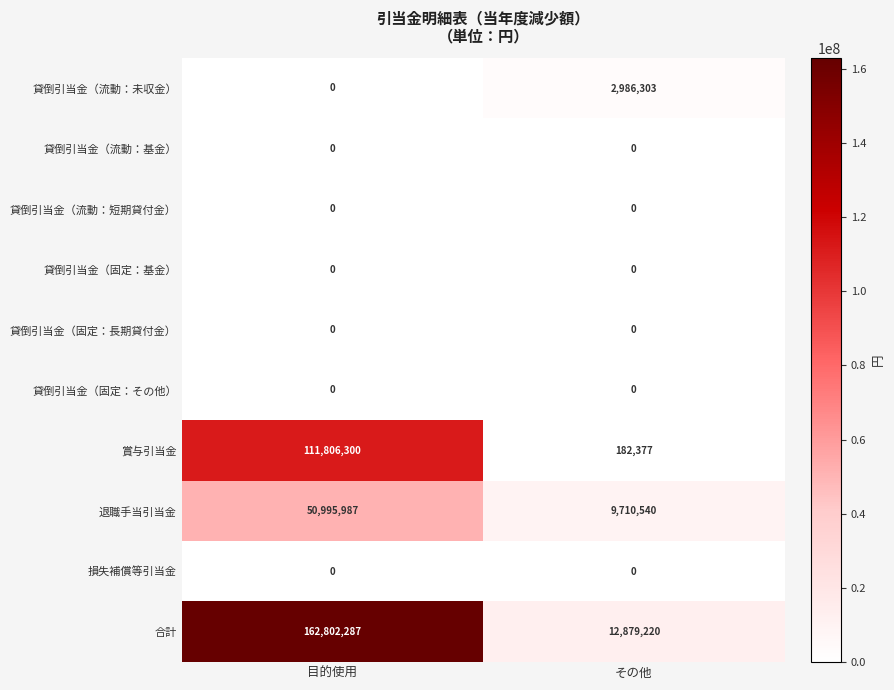

The value of 合計 at その他 is 19101926. True or false?

False